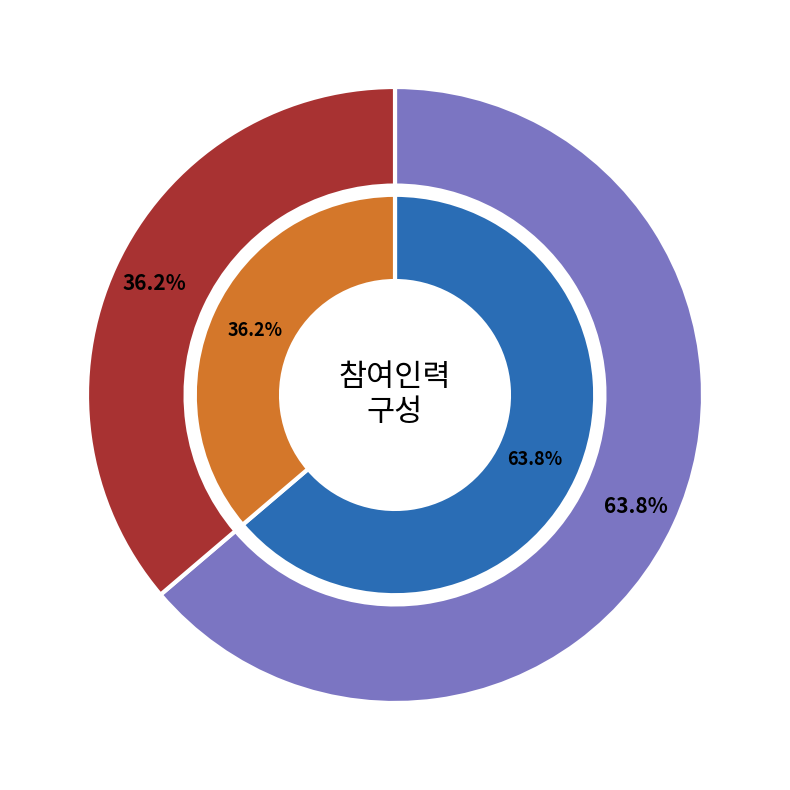

Combined, do 홍길동 (신규) and 박무개 (신규) account for over 50%?

Yes